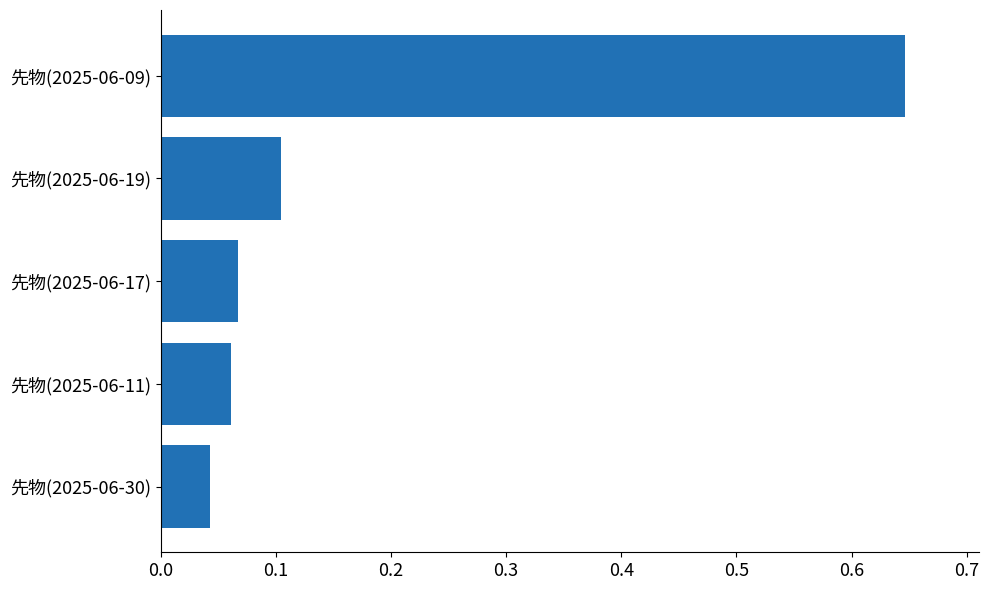

Are the bars grouped side by side (vs. stacked)?

No